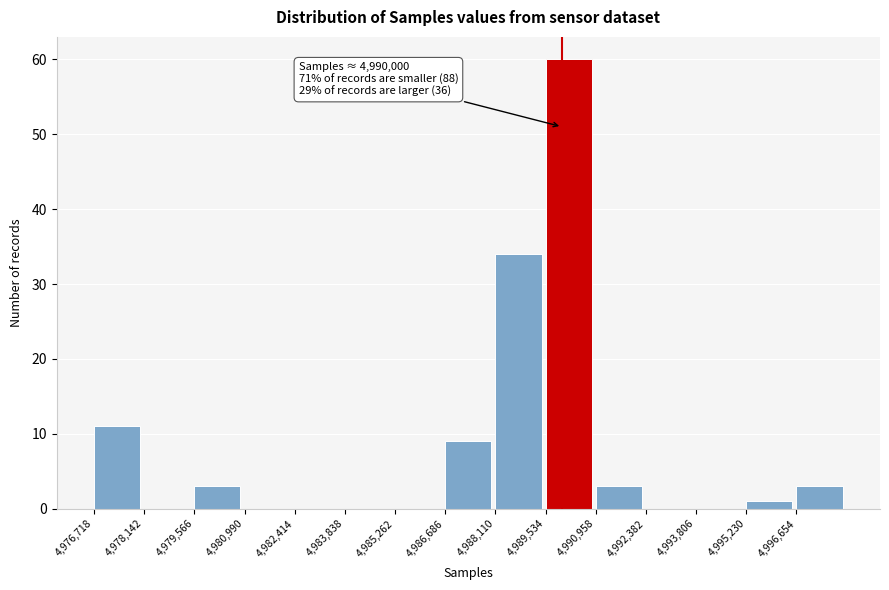

Over which range of the x-axis is the bar tallest?

4989600 to 4991000